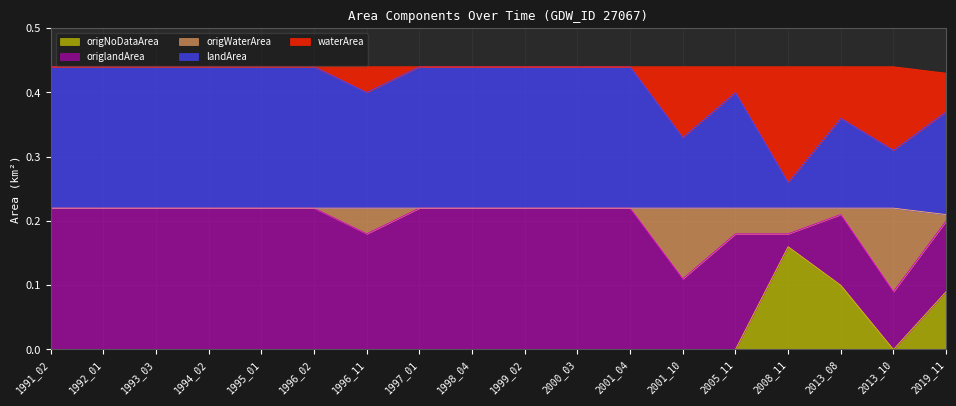

Which category has the highest value in the origNoDataArea series?

2008_11